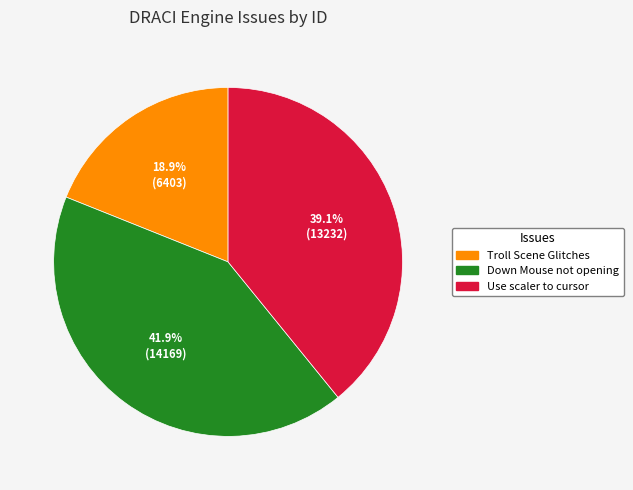

Is there any slice that represents more than half of the pie?

No